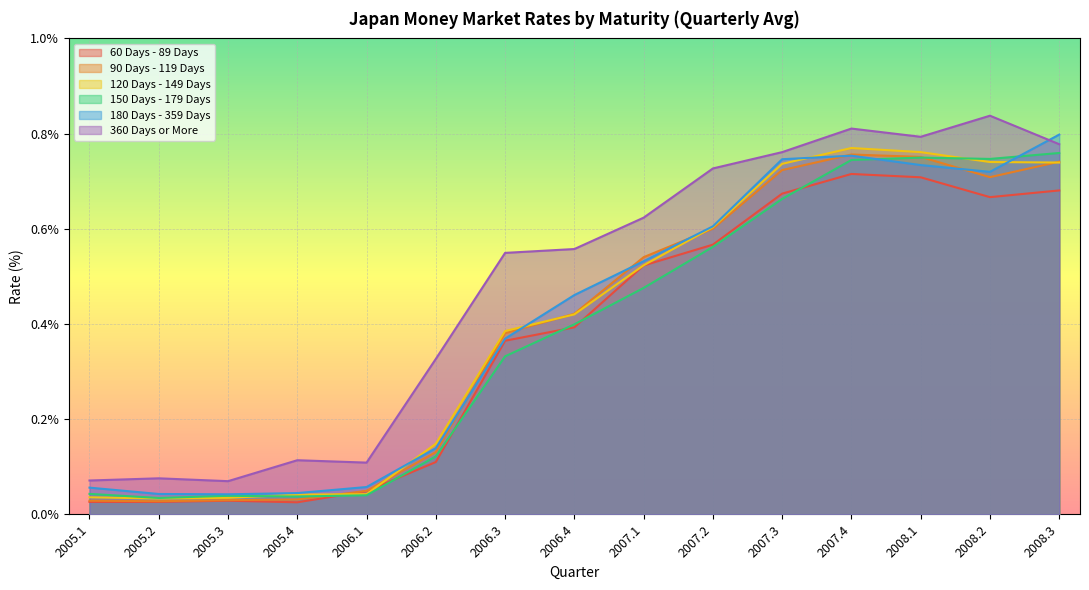

What are all the series names shown in the legend?

60 Days - 89 Days, 90 Days - 119 Days, 120 Days - 149 Days, 150 Days - 179 Days, 180 Days - 359 Days, 360 Days or More